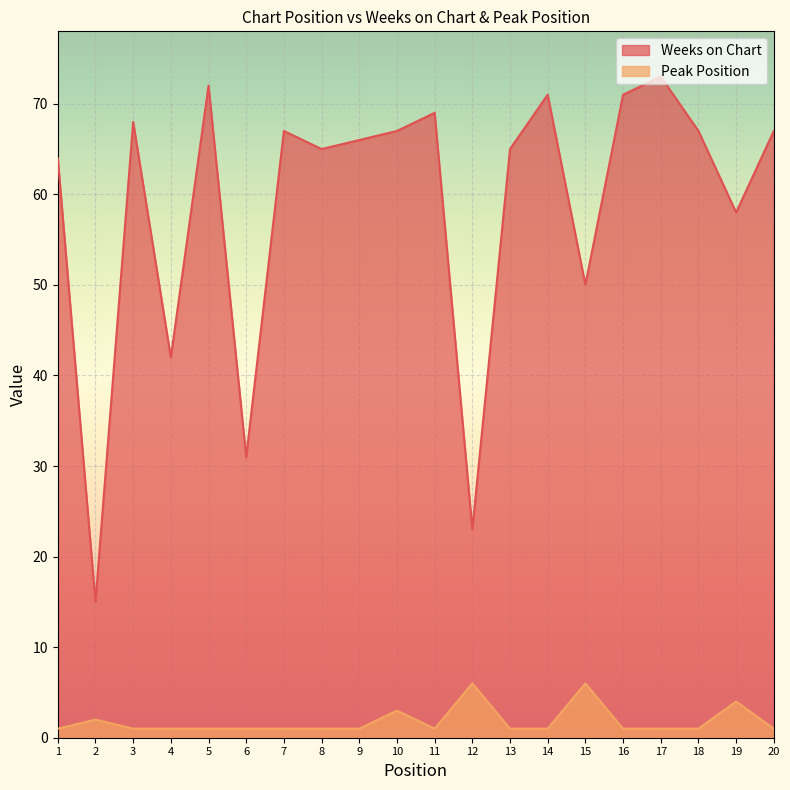

Which label corresponds to the largest value in the chart?

17